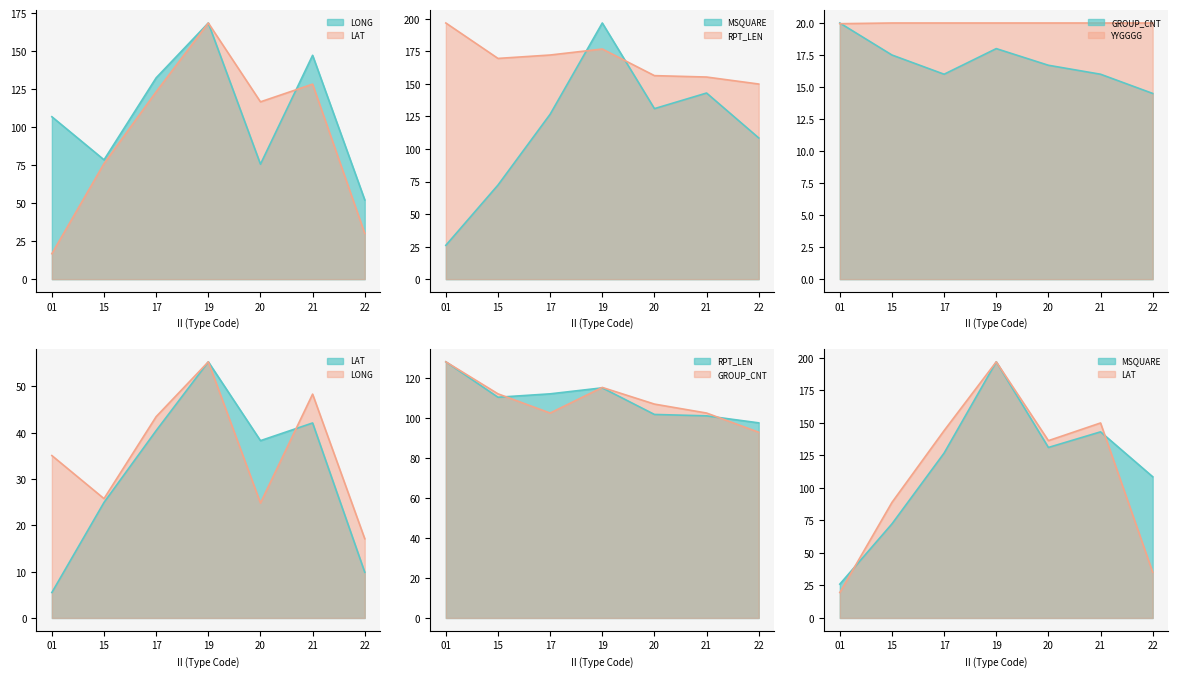

How many values in the LAT series are below 116?

3